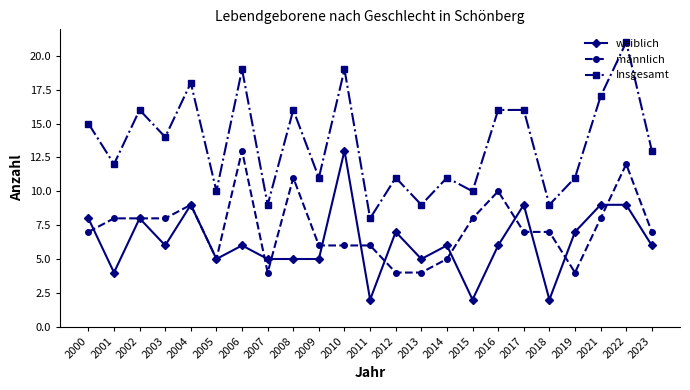

Where do weiblich and männlich first cross each other?

2000 and 2001